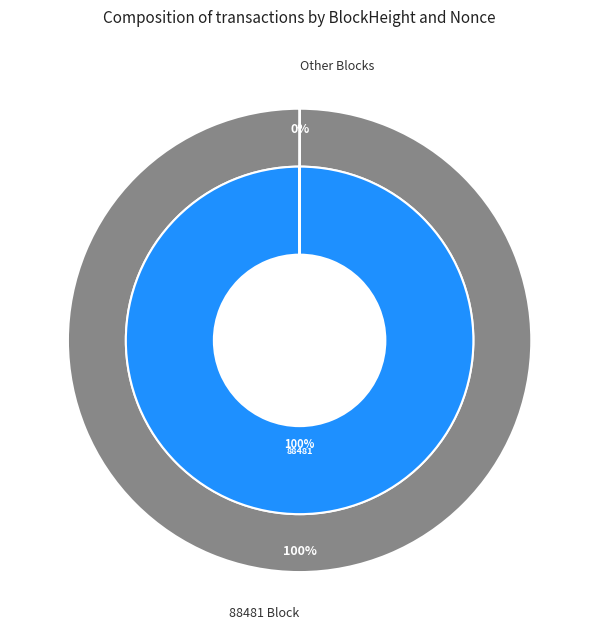

The 88481 slice represents 100% of the pie. True or false?

True